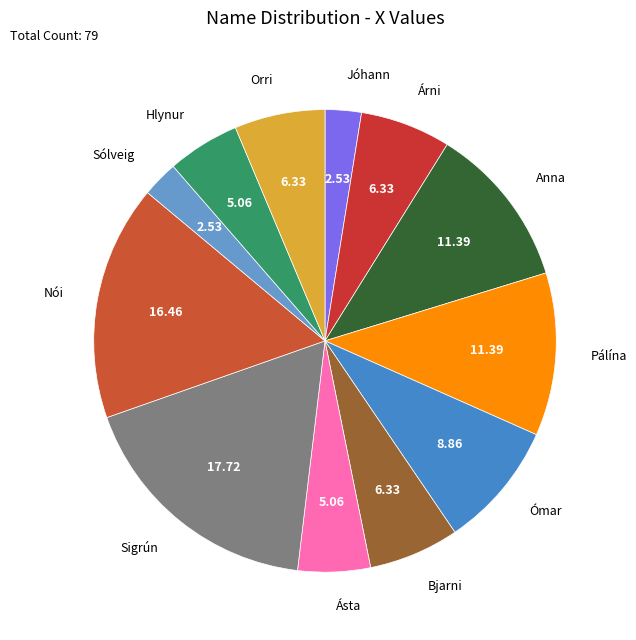

Which has a higher value, Ómar or Anna?

Anna